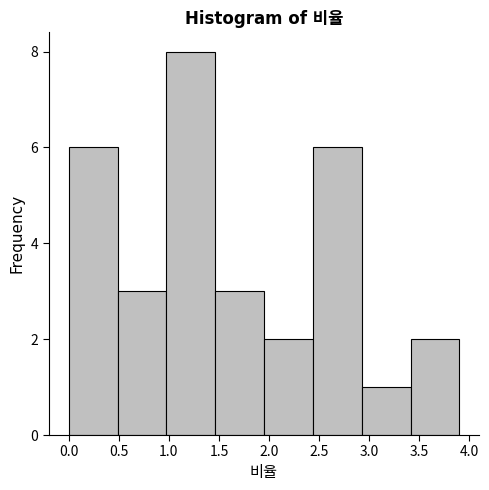

How tall is the bar that spans 2.95 to 3.40 on the x-axis? Neither the bar edges nor the heights are printed on the chart, so give them approximately, as read against the axes.

1